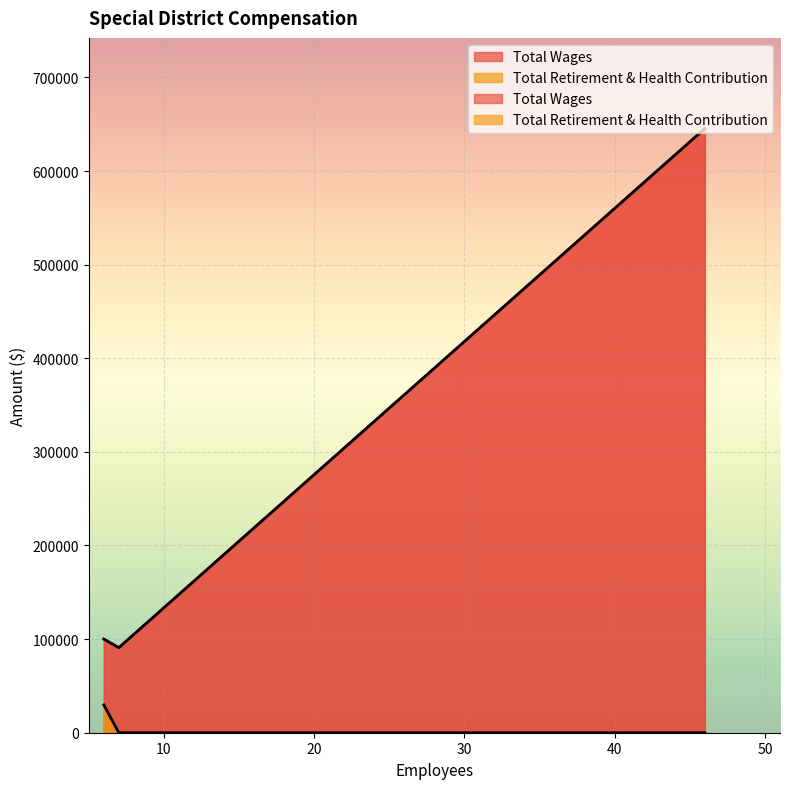

What is the difference between the maximum and minimum values?

29719